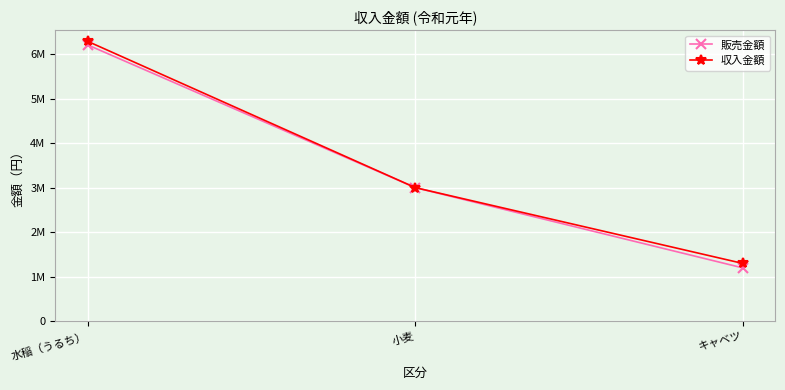

Is this an area chart (filled region under the line)?

No